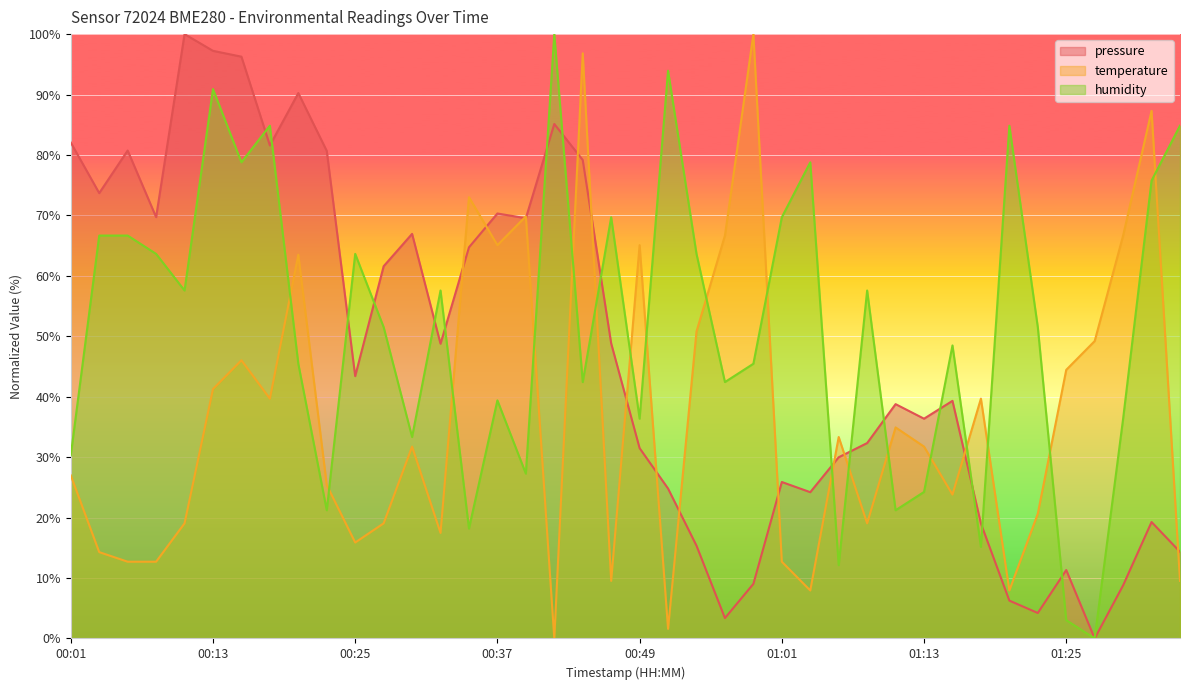

What is the average value of the temperature series?

36.8